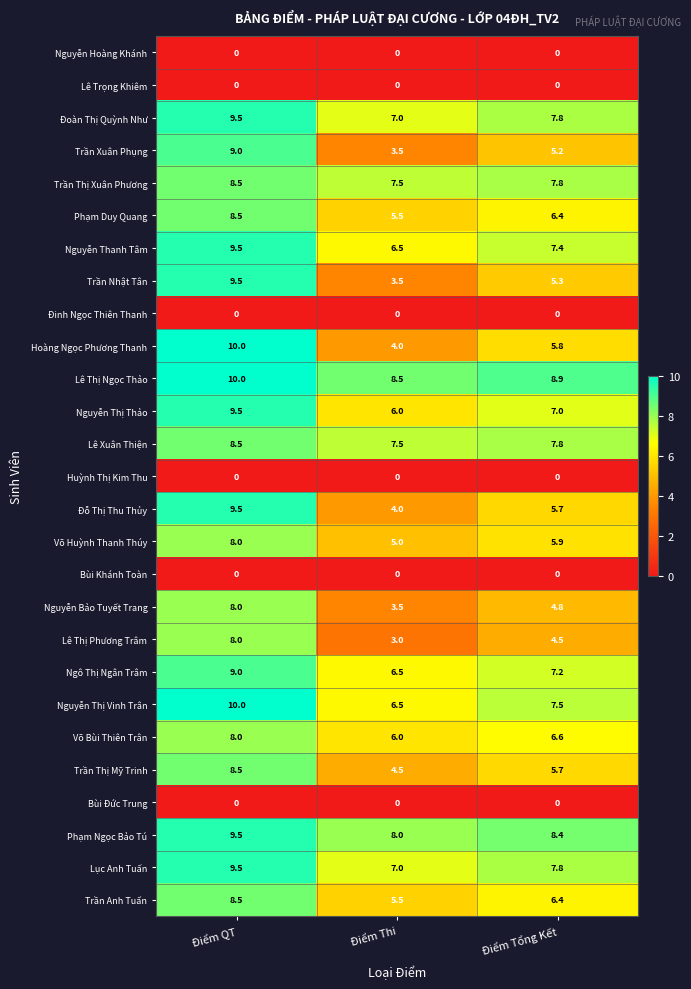

Count the Ngô Thị Ngân Trâm values in the range 6 to 9.

3